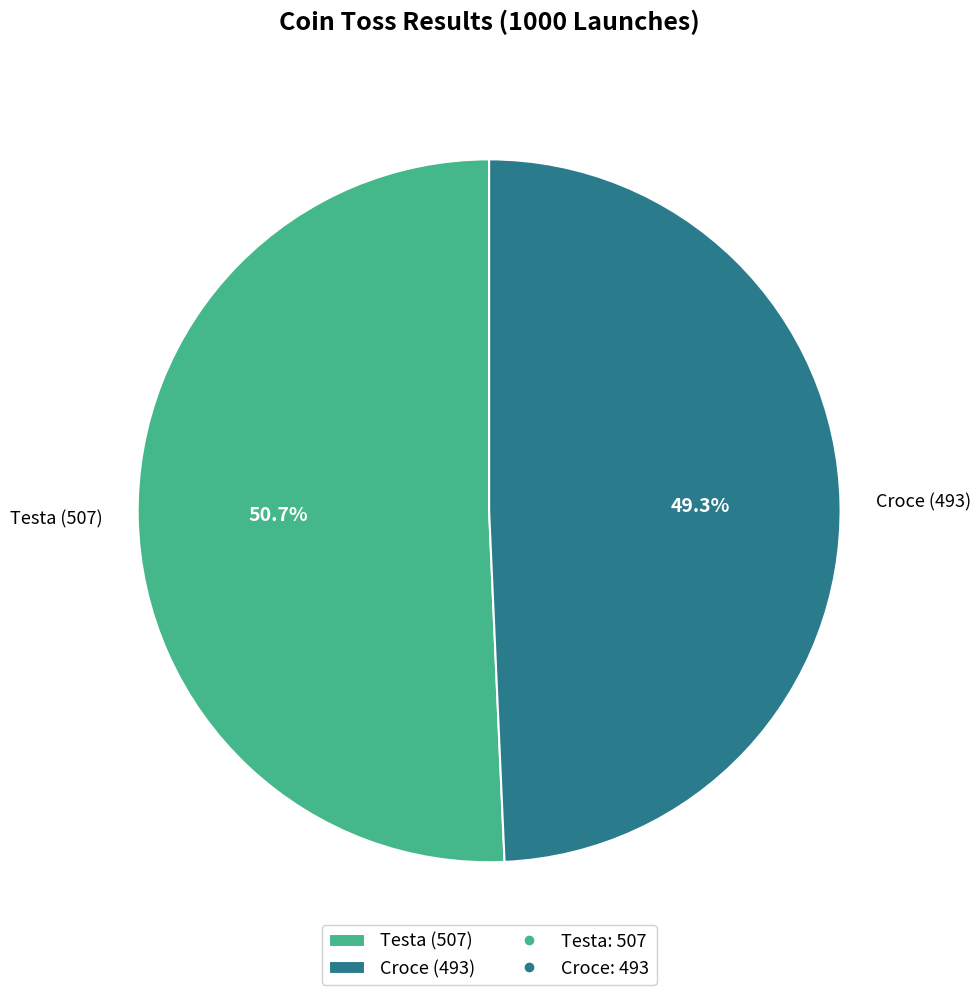

The Croce slice represents 64% of the pie. True or false?

False